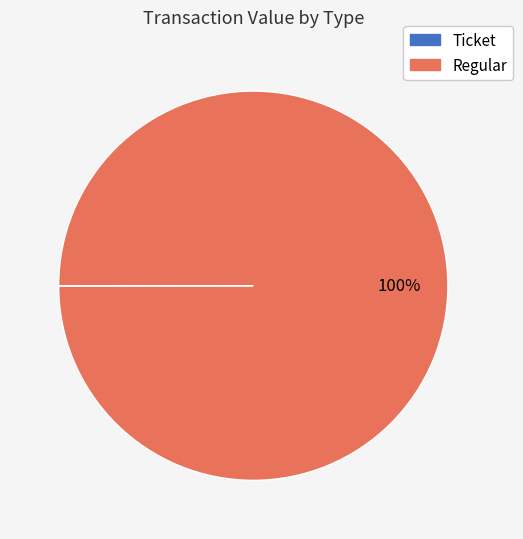

The Regular slice represents 100% of the pie. True or false?

True